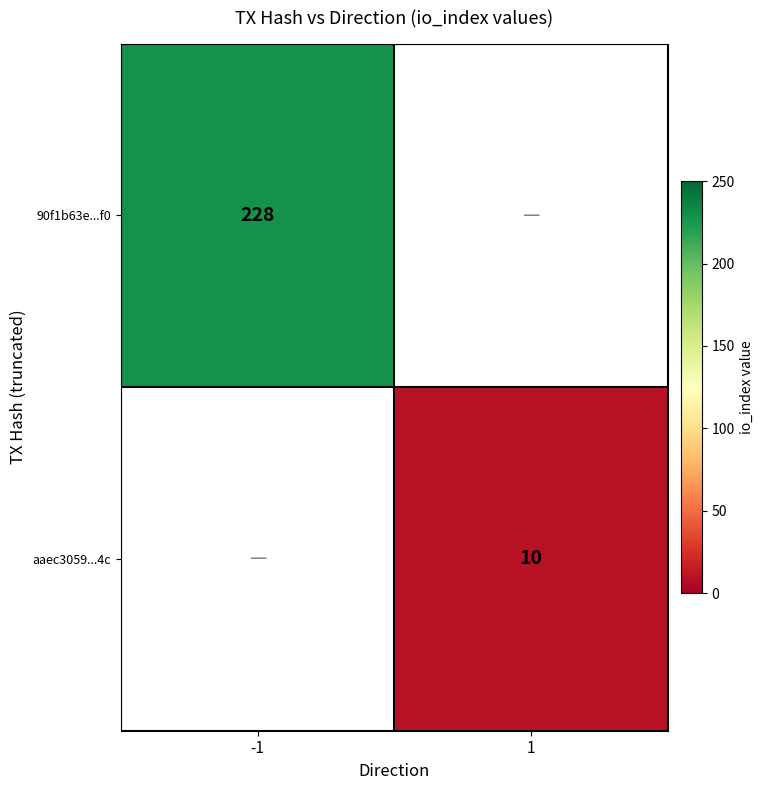

True or false: aaec3059...4c has a value of 10 at 1.

True